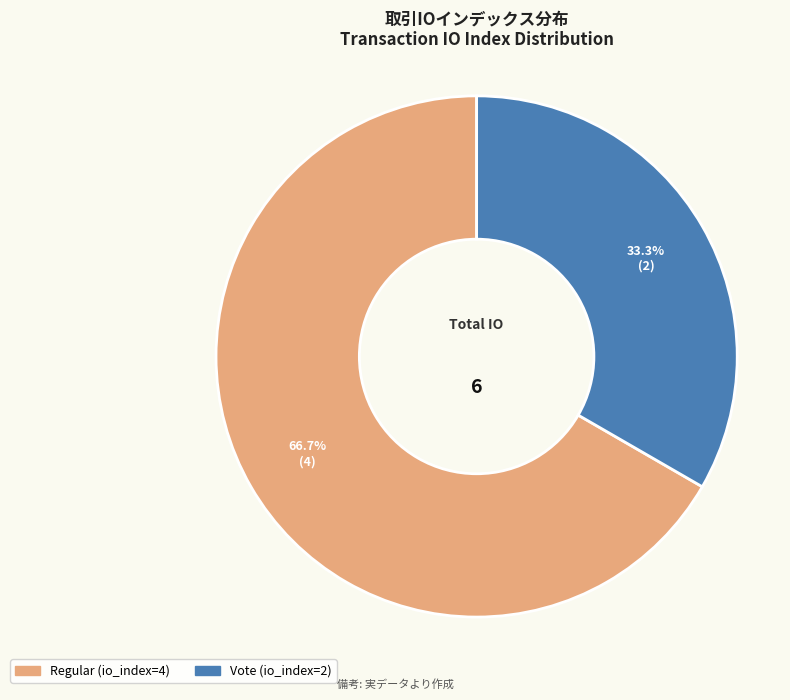

Does any single category account for the majority?

Yes